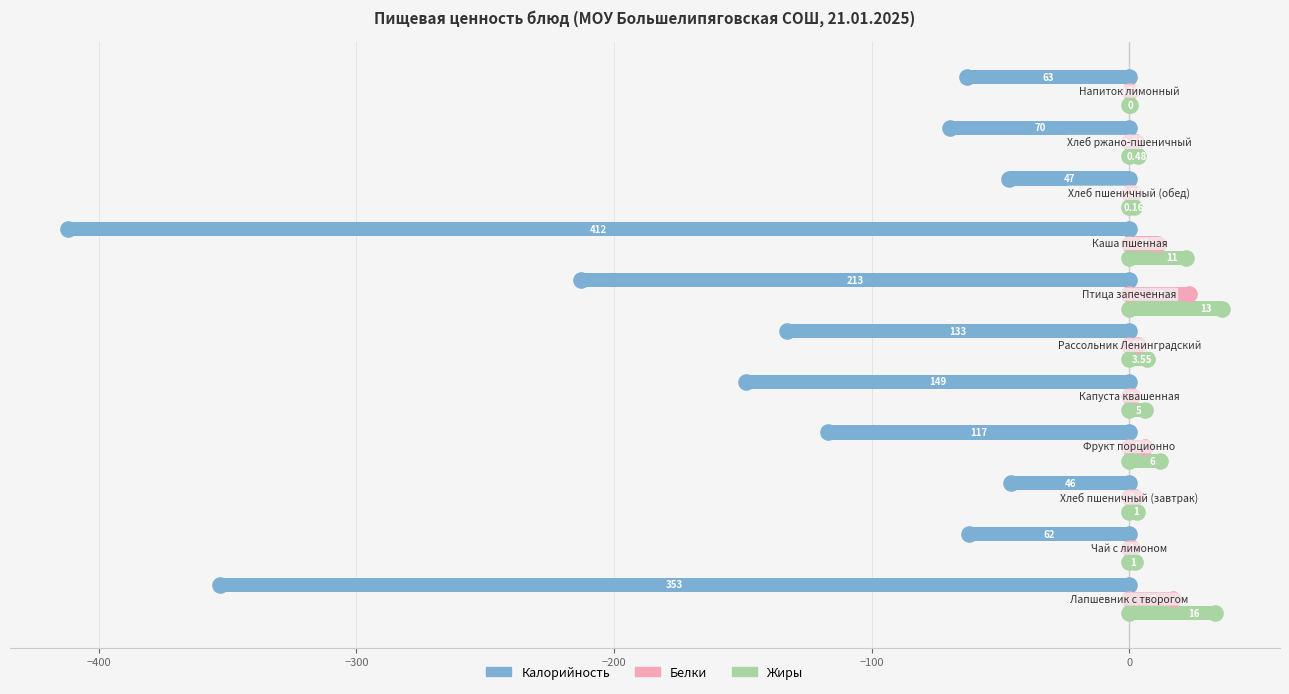

Which series contains the lowest Y value?

Калорийность